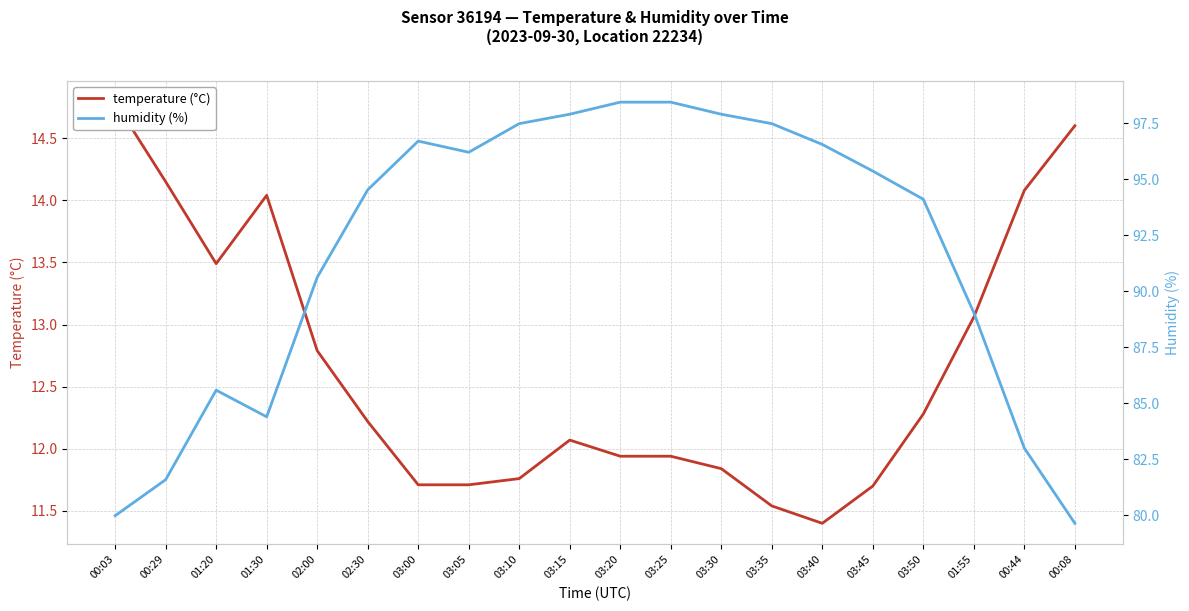

At which category is the sum across all series the highest?

03:20